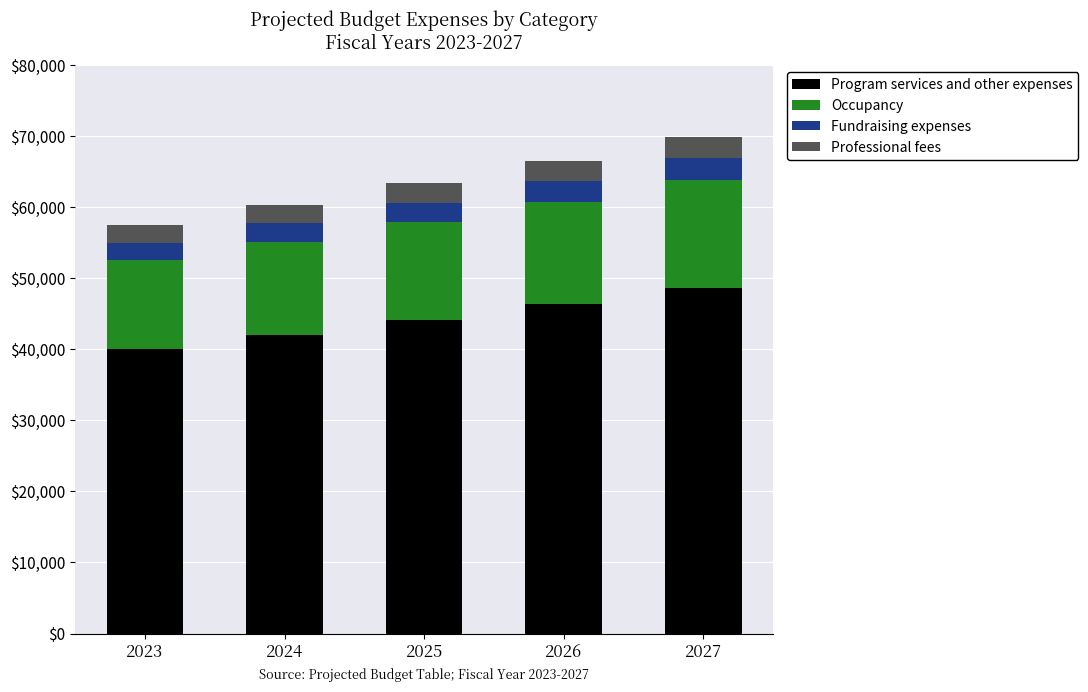

What is the total value across all series at 2025?

63393.8